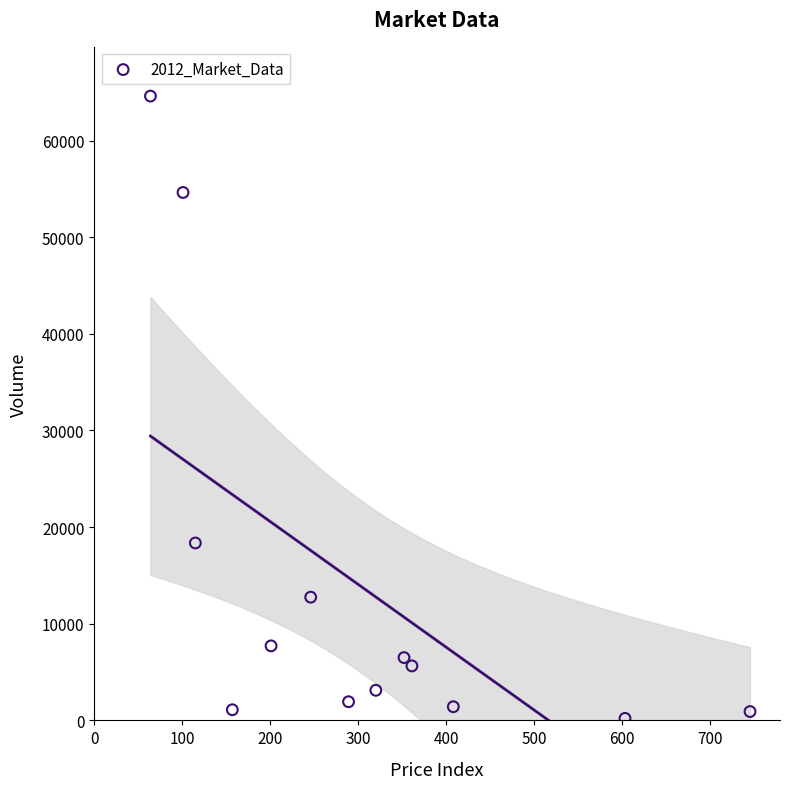

What is the range of X values (max minus min)?

681